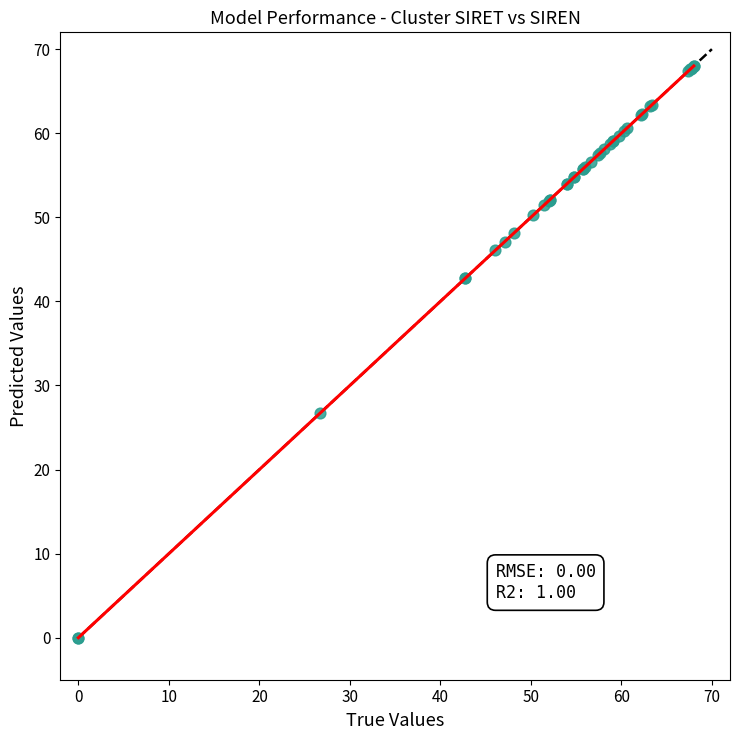

What Y value in the scatter plot is closest to 34?

26.7